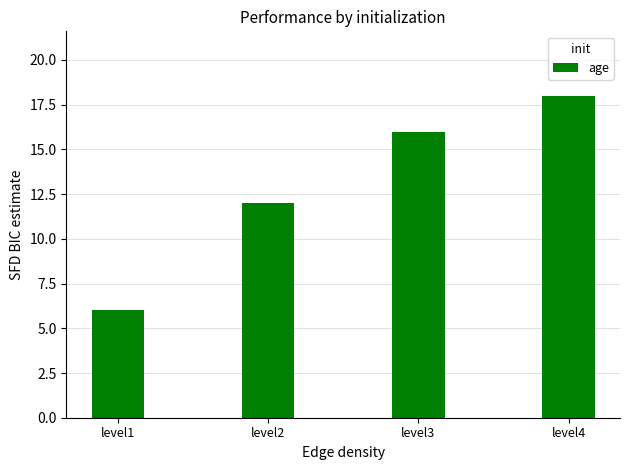

At which category does the chart reach its peak across all series?

level4